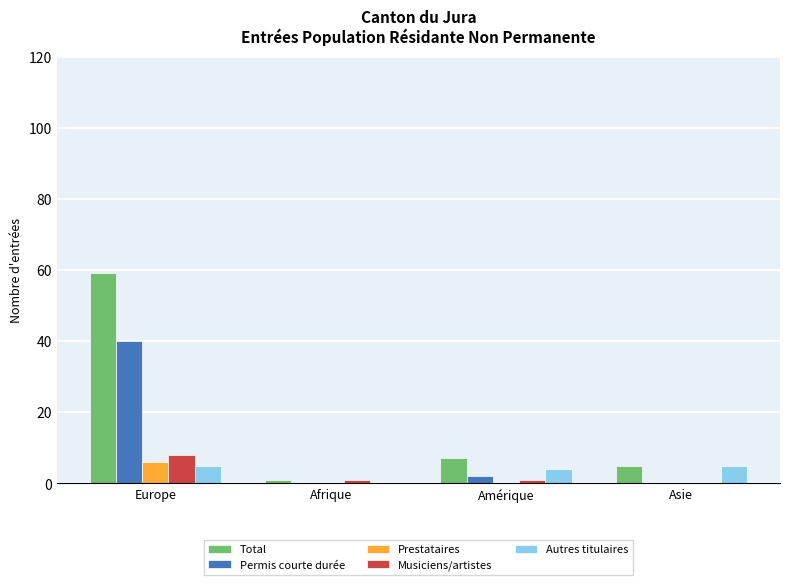

Read the Autres titulaires value at Europe.

5